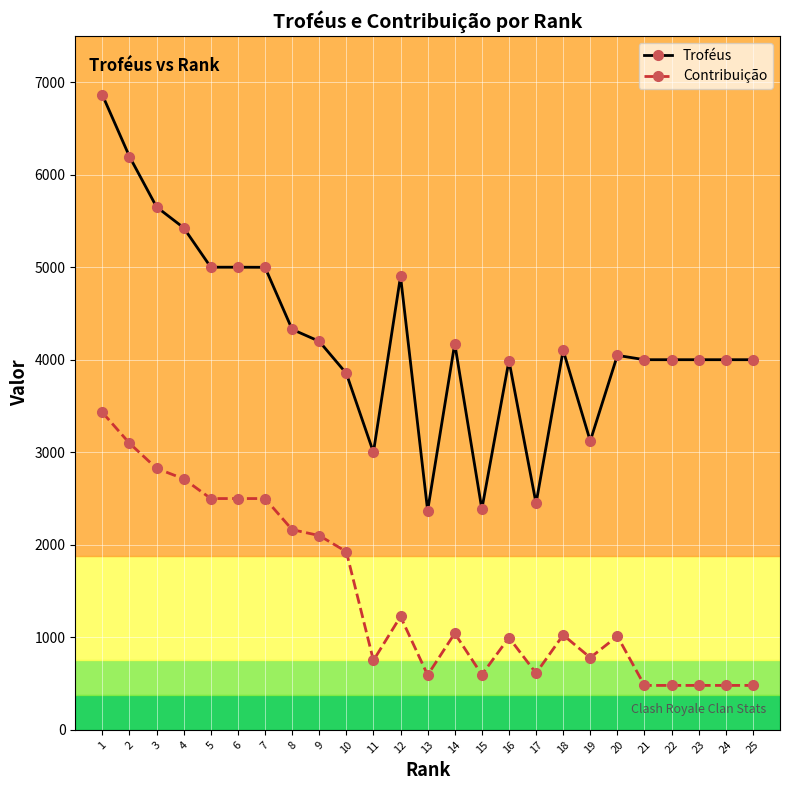

What is the value of the Troféus point at the 2nd from the left?

6197